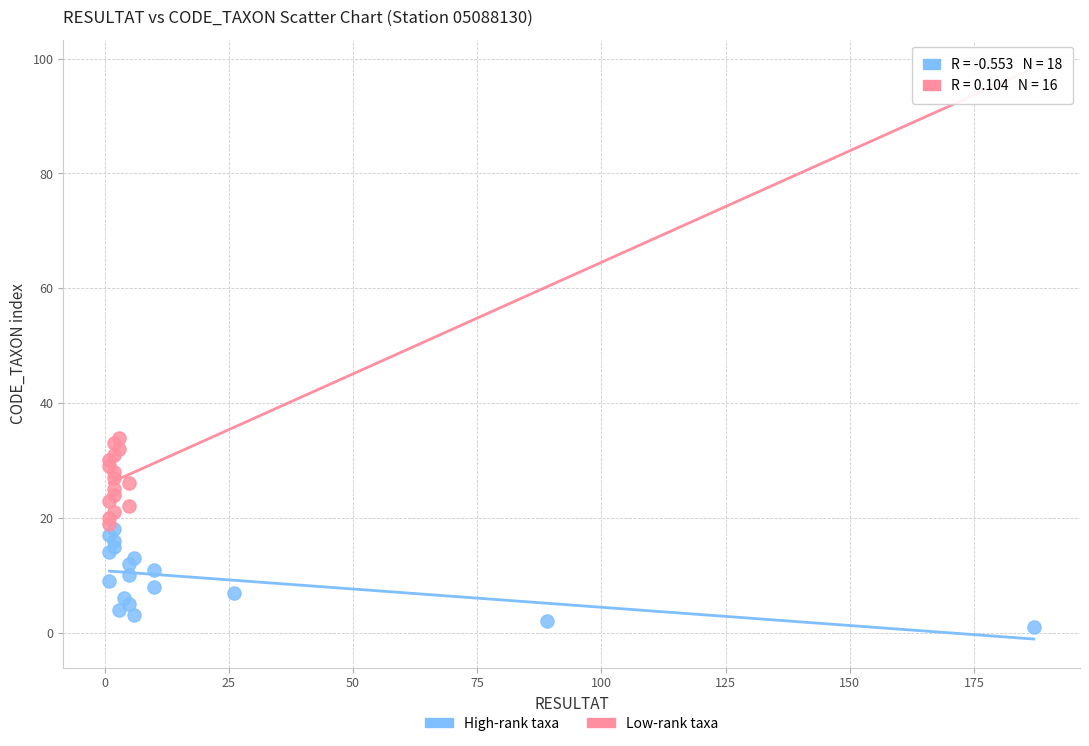

Which series reaches the minimum Y coordinate?

High-rank taxa